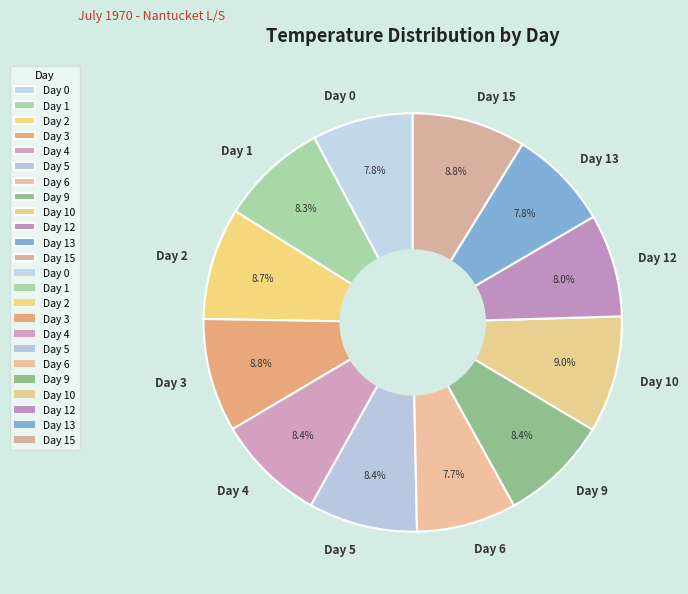

What percentage is NOT represented by Day 2?

91.3%